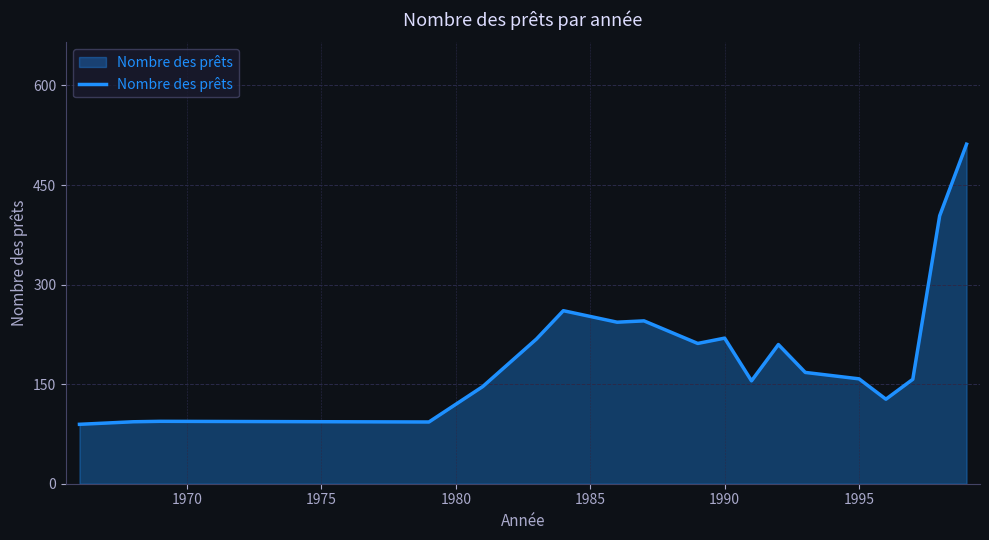

What is the difference between the maximum and minimum values?

422.0